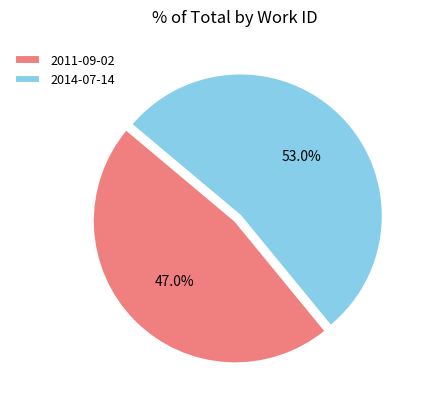

Which category has the biggest portion of the pie?

2014-07-14